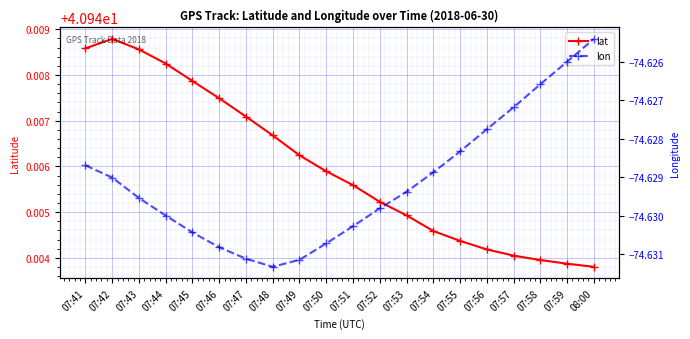

What is the average value of the lat series?

40.9